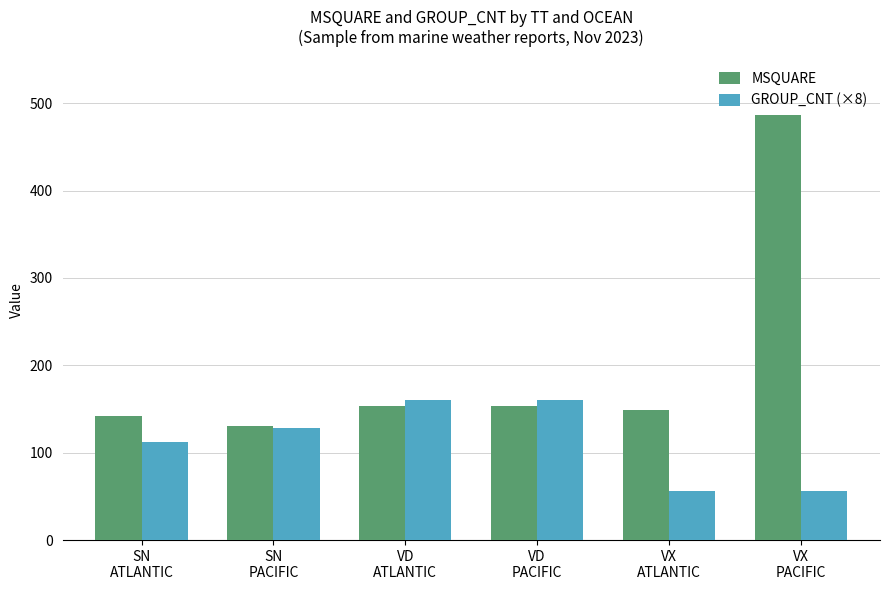

The value of MSQUARE at VD
ATLANTIC is 67. True or false?

False